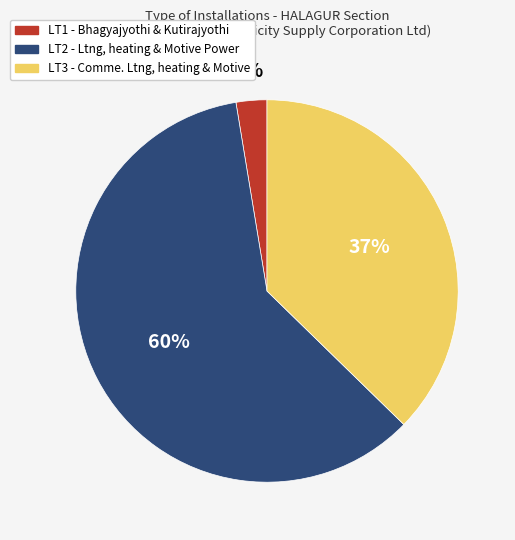

Is the sum of LT1 - Bhagyajyothi & Kutirajyothi and LT3 - Comme. Ltng, heating & Motive greater than half?

No